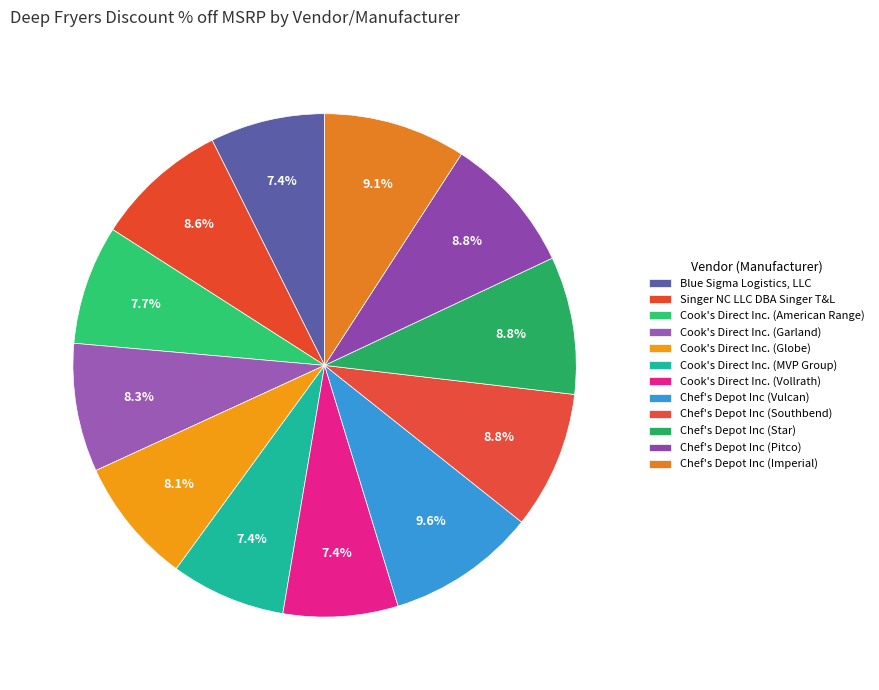

The Cook's Direct Inc. (MVP Group) slice represents 7% of the pie. True or false?

True